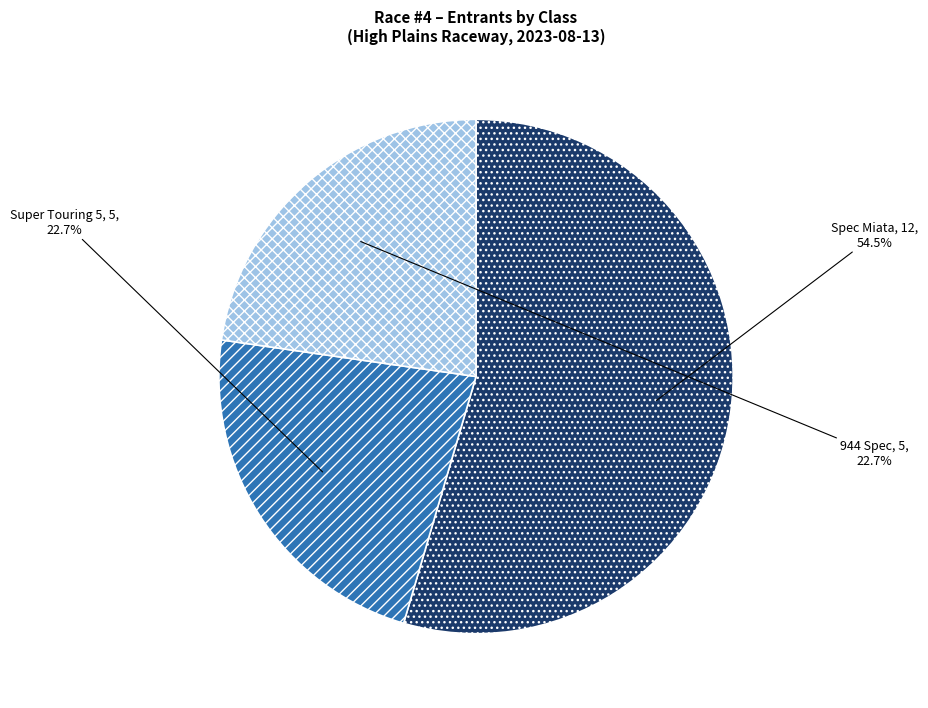

How much of the chart is everything except 944 Spec?

77.3%